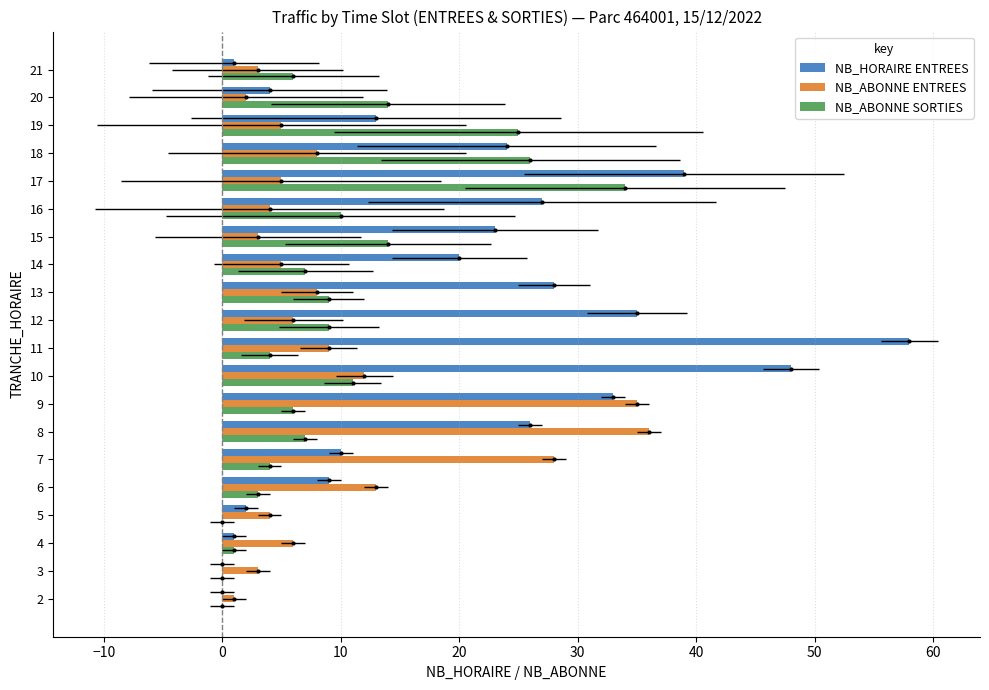

What are all the series names shown in the legend?

NB_HORAIRE ENTREES, NB_ABONNE ENTREES, NB_ABONNE SORTIES